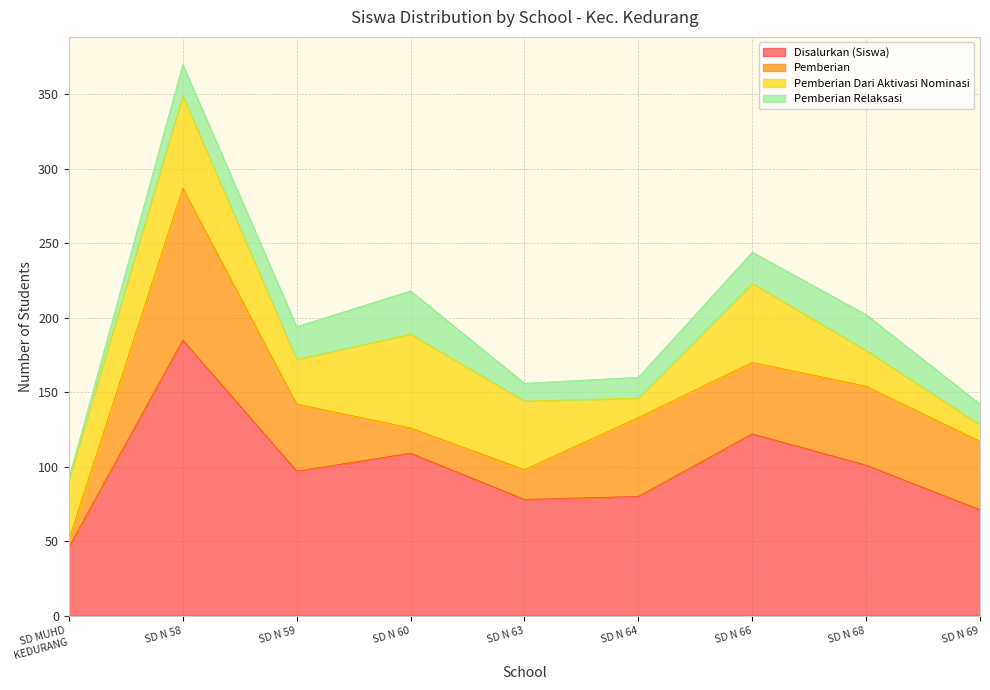

Which series changed the most between SD NEGERI 66 and SD NEGERI 68?

Pemberian Dari Aktivasi Nominasi